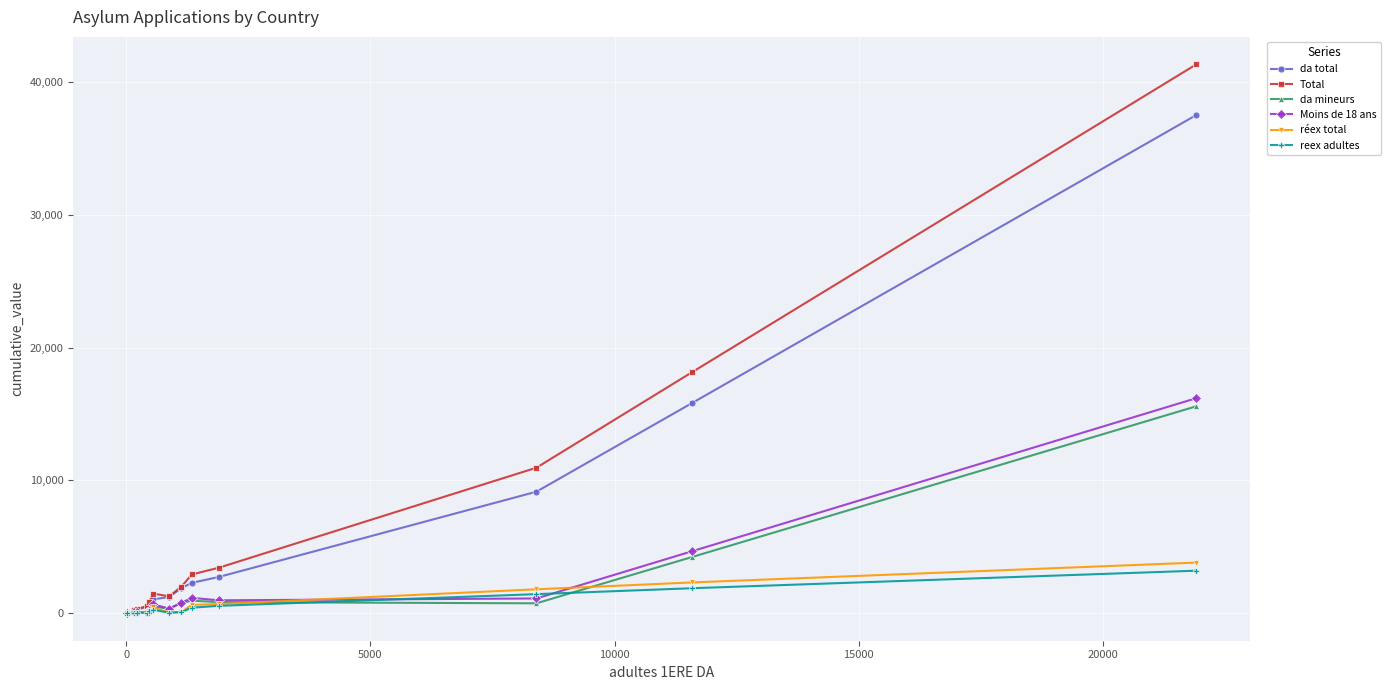

What is the average value of the réex total series?

679